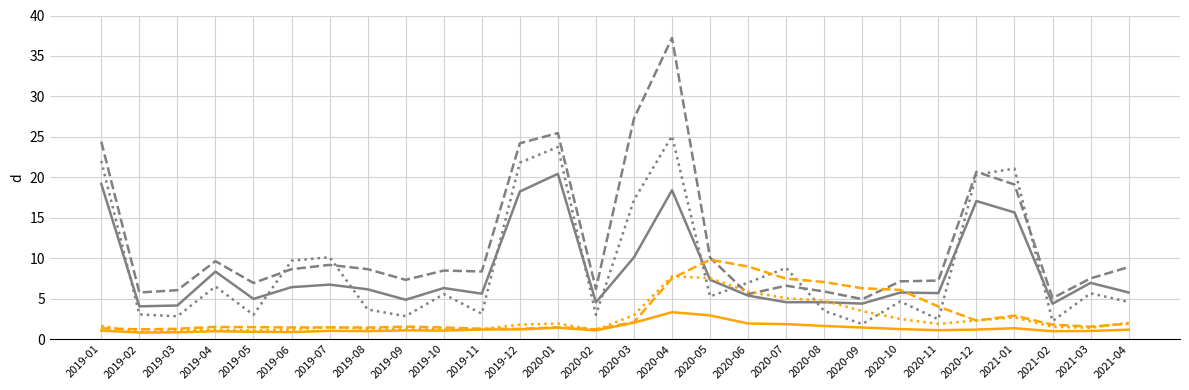

What is the total value across all series at 2020-10?

27.3